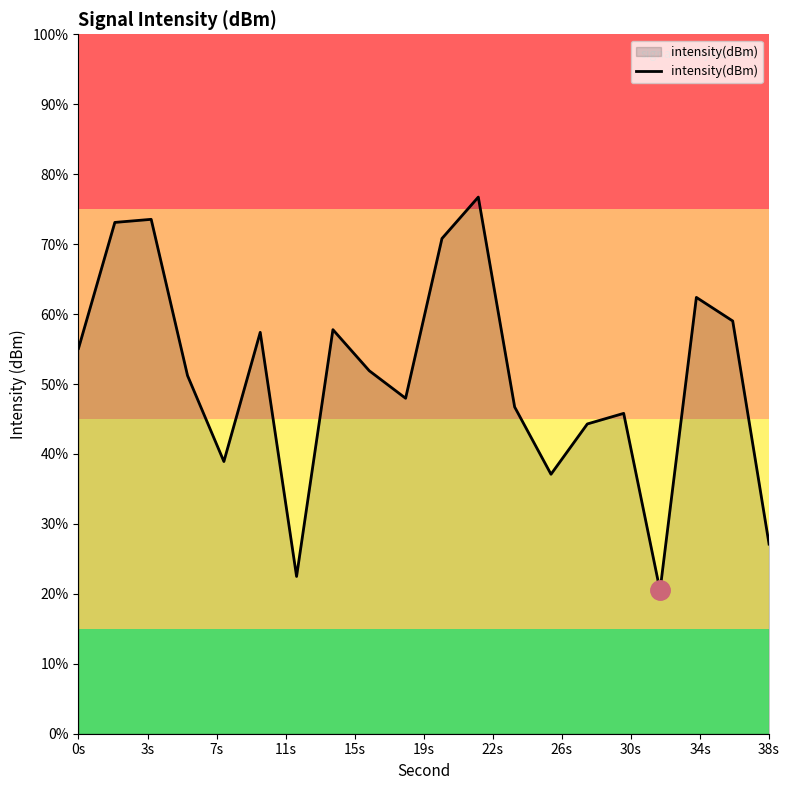

What is the smallest value displayed?

20.5